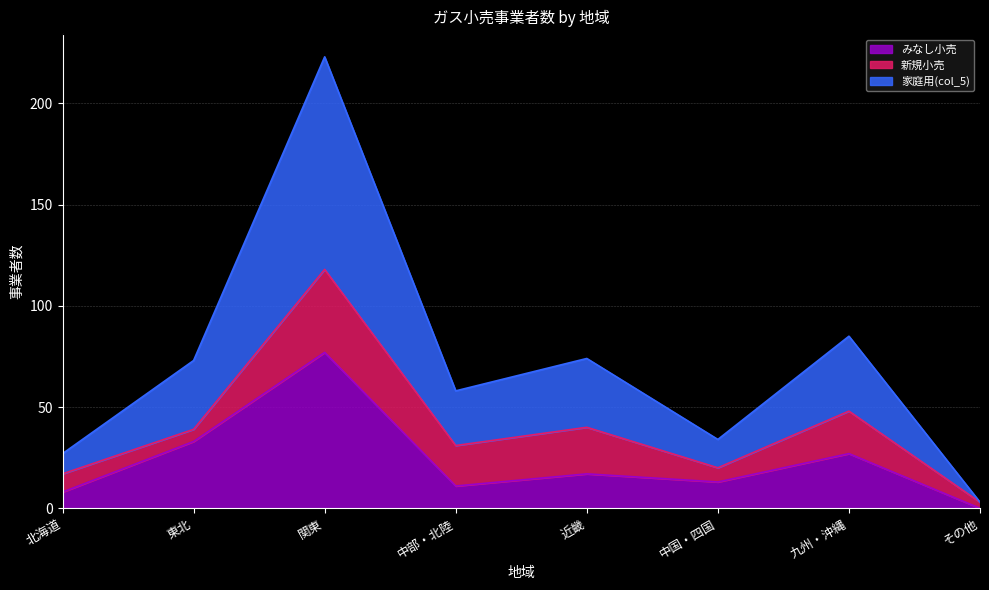

What is the difference between the second highest and second lowest values in the みなし小売 series?

25